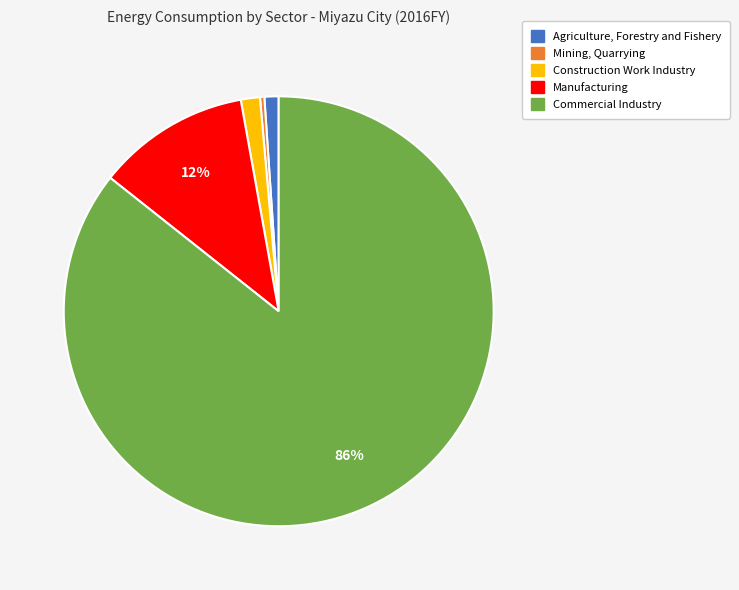

Which category has the smallest portion of the pie?

Mining, Quarrying